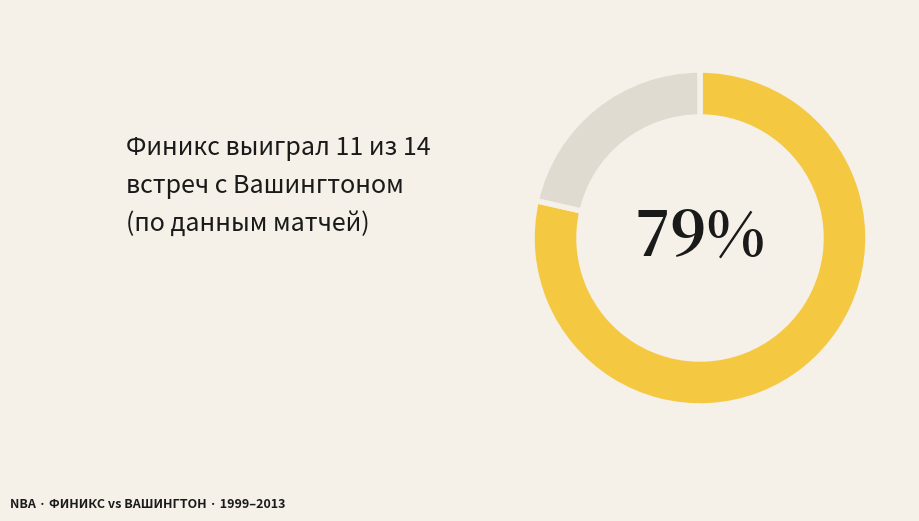

How many segments does this pie chart have?

2